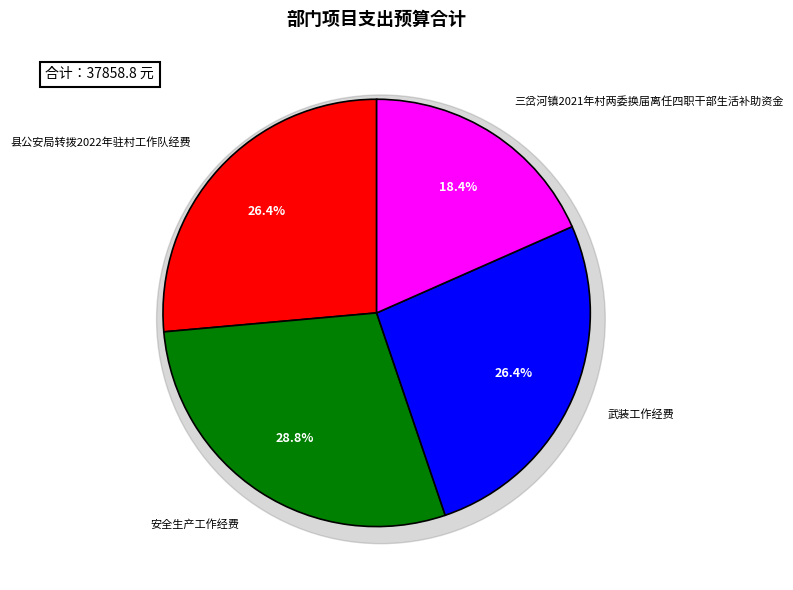

Does 三岔河镇2021年村两委换届离任四职干部生活补助资金 account for over 50% of the chart?

No